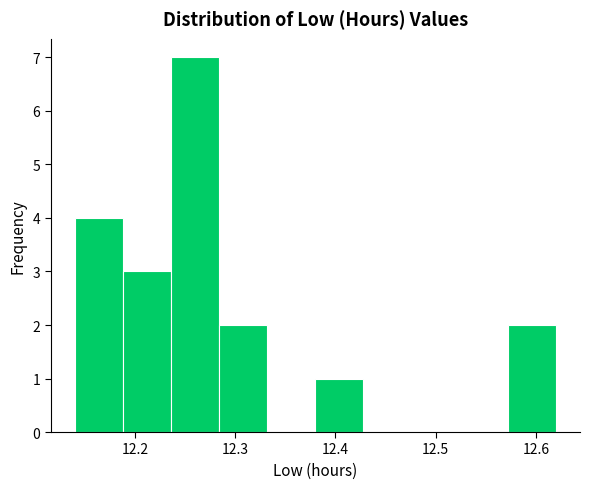

Which range on the x-axis has the tallest bar?

12.236 to 12.284